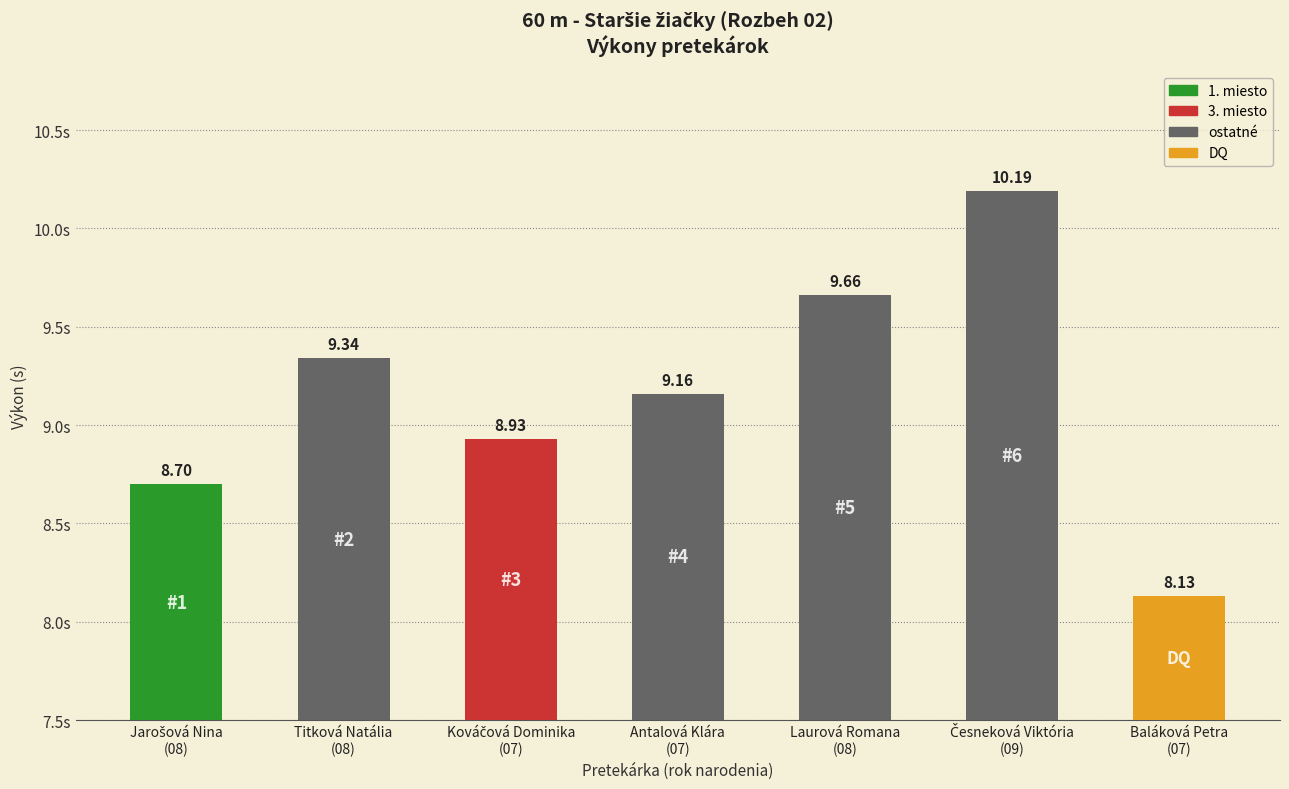

What is the approximate value of PB at Kováčová Dominika?

8.9